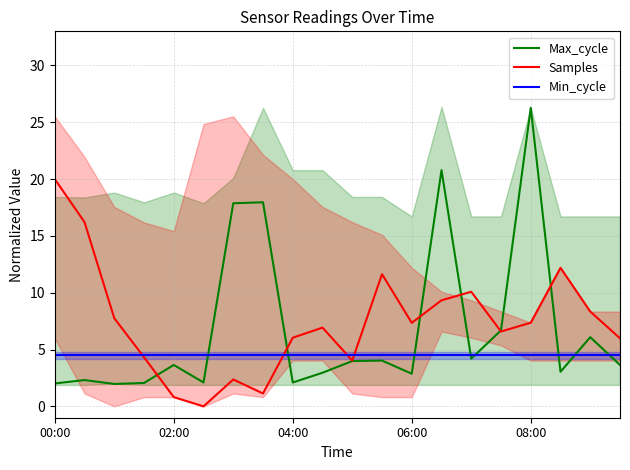

True or false: Max_cycle has a value of 3.6 at 02:00.

True